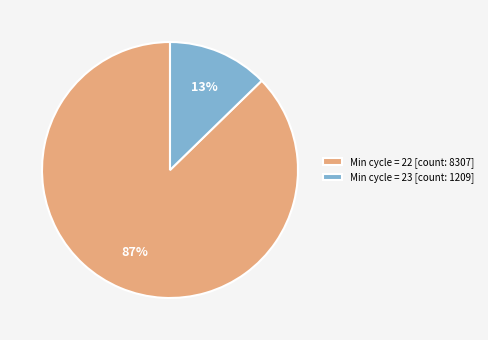

To the nearest percent, what is the average slice percentage?

50%